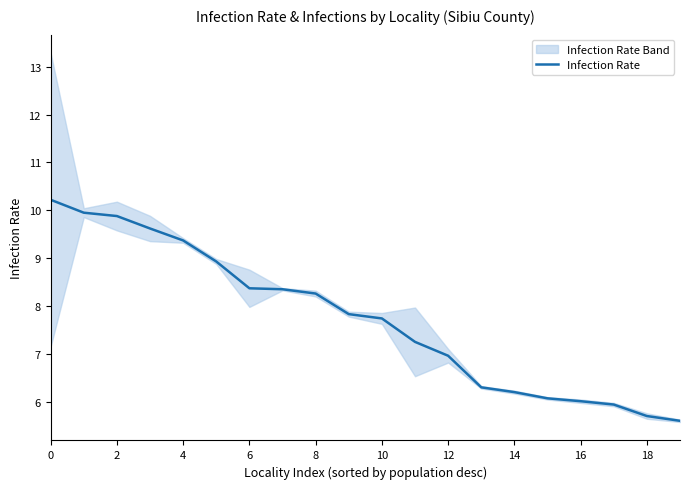

True or false: Infection Rate has a value of 16.1 at 2.

False